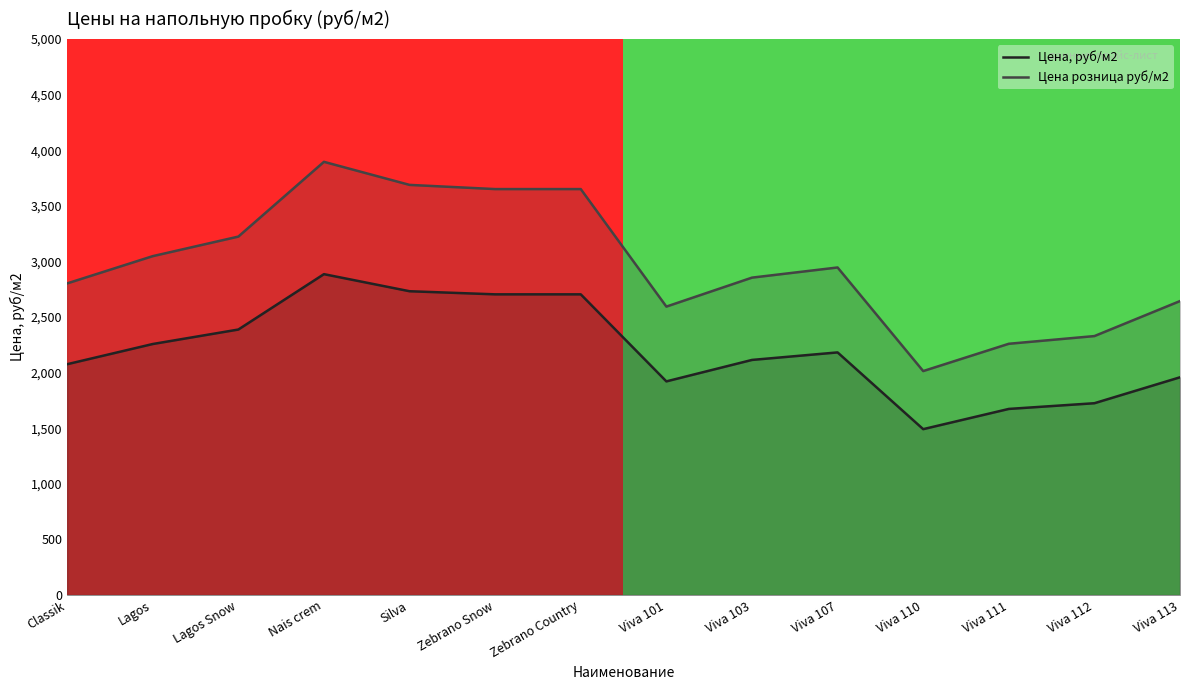

True or false: Цена, руб/м2 has more than 0 interior local peaks.

True